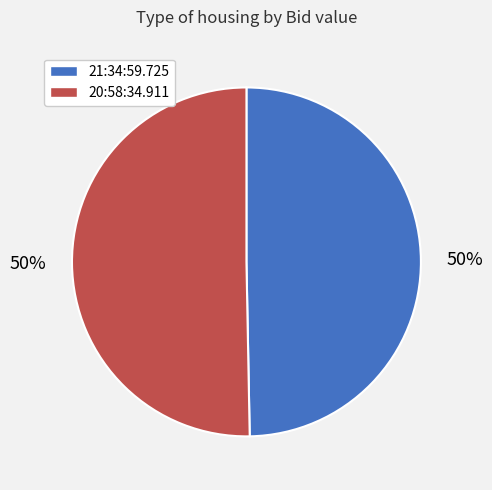

True or false: 20:58:34.911 accounts for 50% of the total.

True